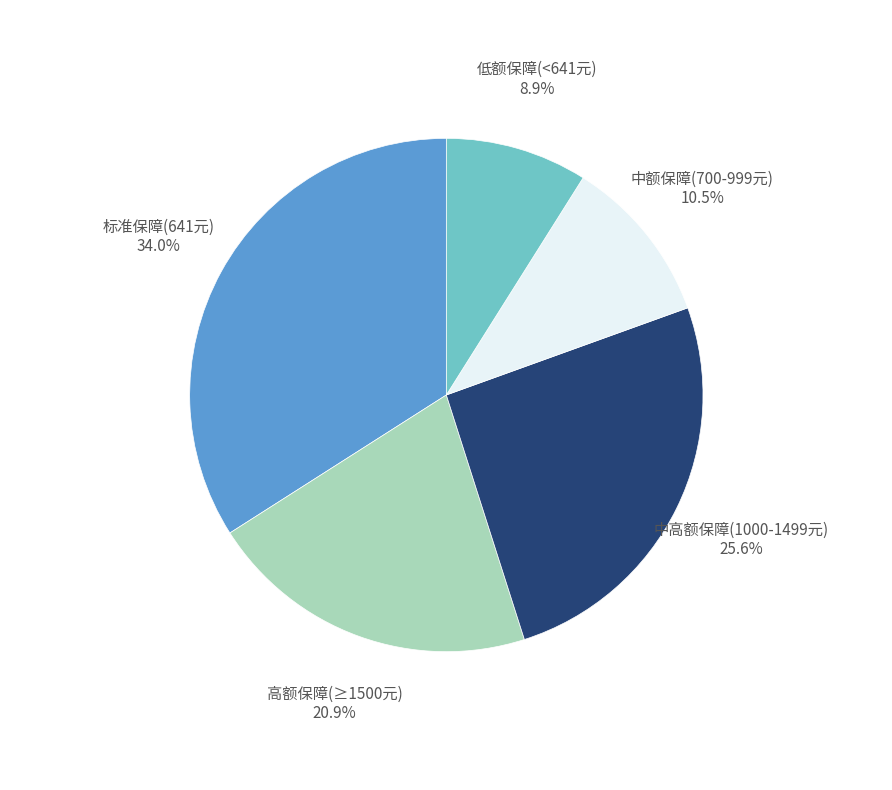

Does any single category account for the majority?

No